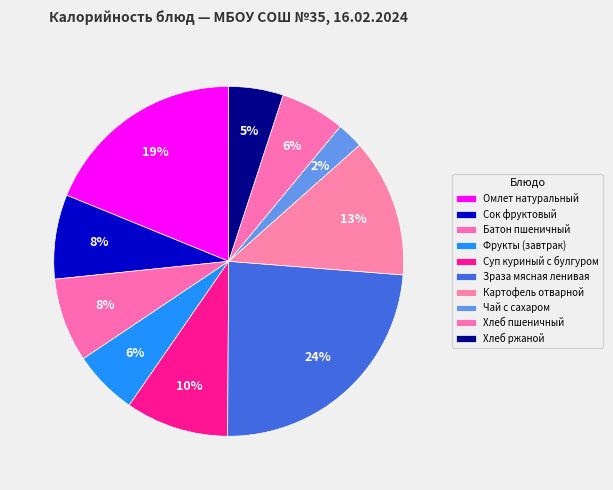

Count the number of slices in the pie.

10